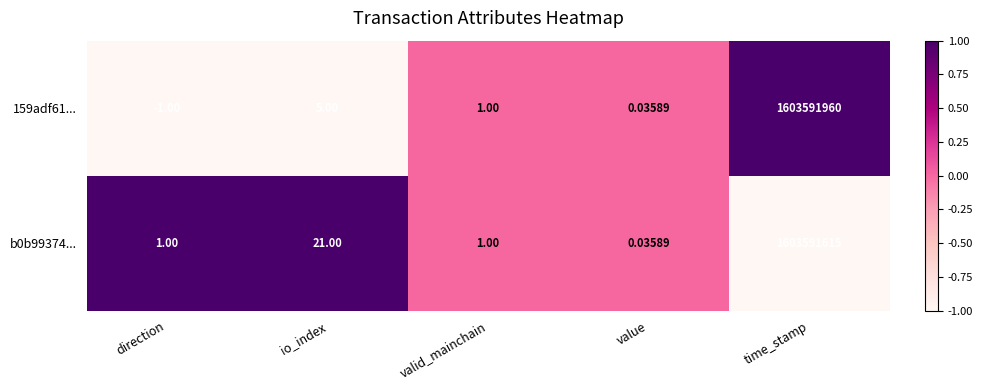

Which series has the widest spread of values?

159adf61...